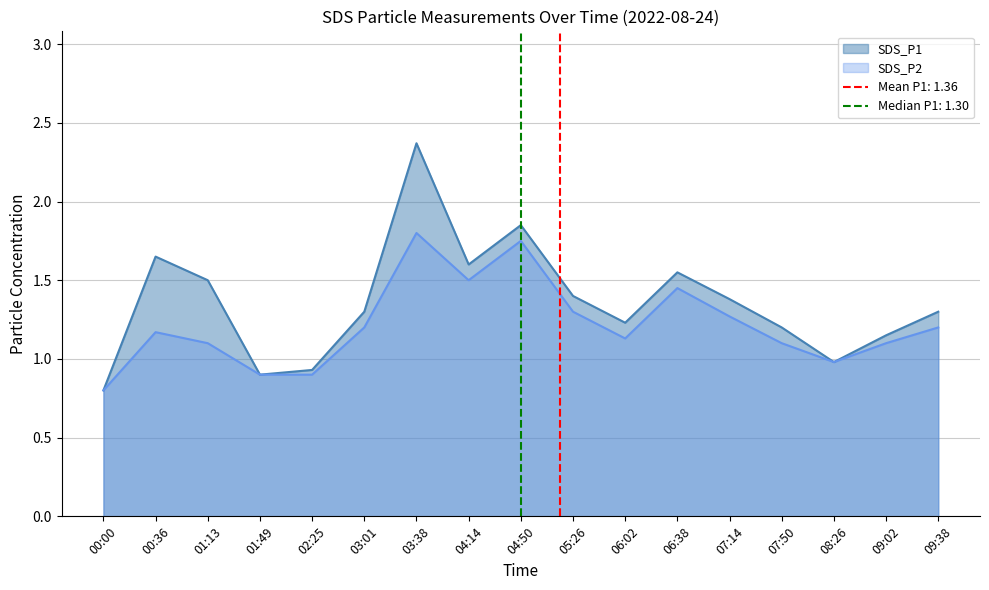

What is the difference between the second highest and second lowest values in the SDS_P1 series?

1.0